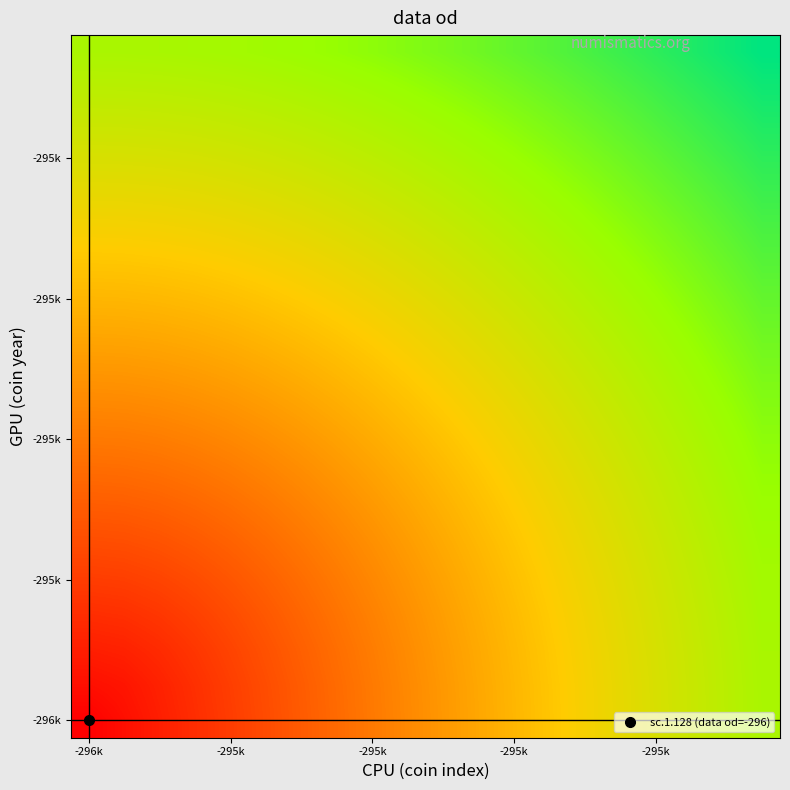

At which category is the sum across all series the highest?

19